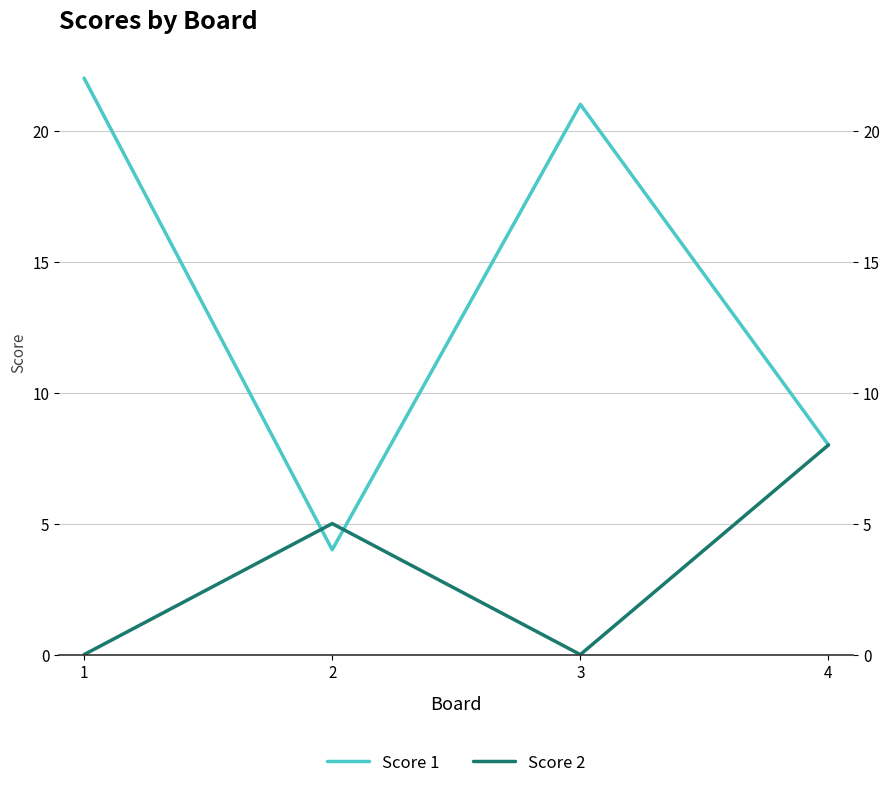

At which label is Score 1 closest to 13?

4